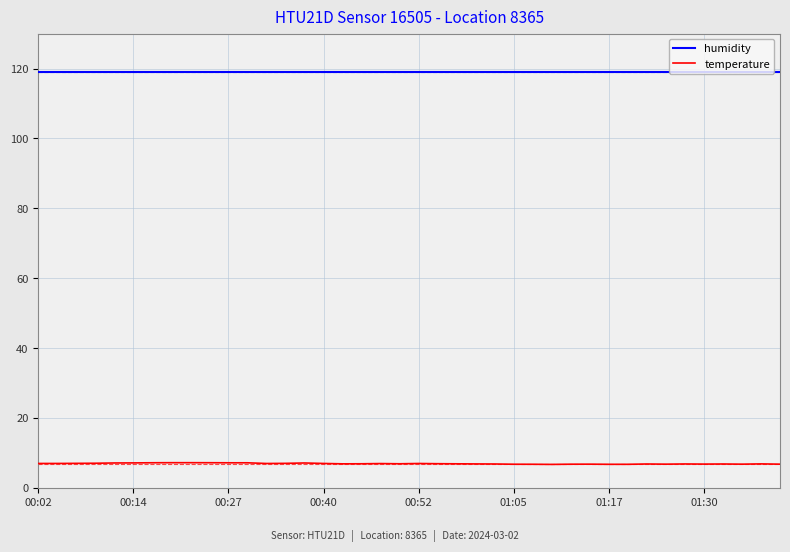

True or false: humidity and temperature cross at least once.

False